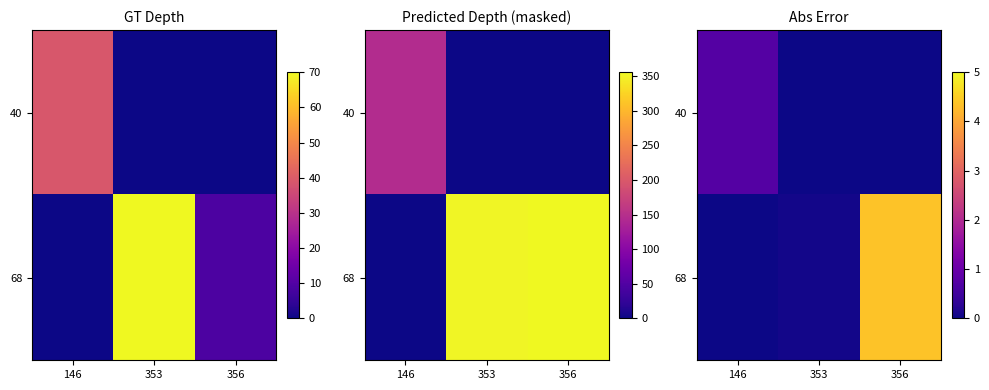

Is the value of 68 at 356 greater than the value of 40 at 146?

Yes